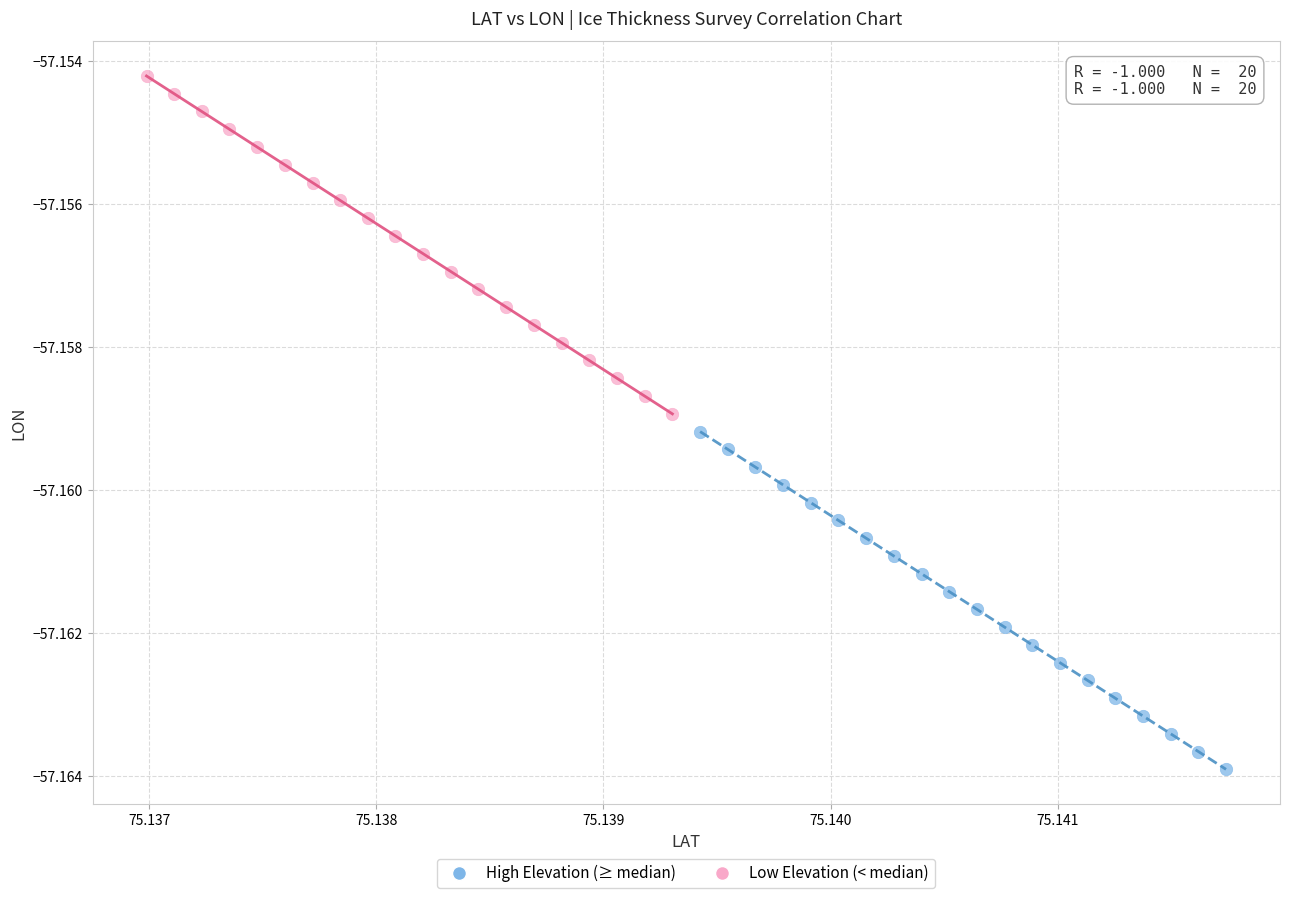

Which series contains the lowest Y value?

High Elevation (≥ median)